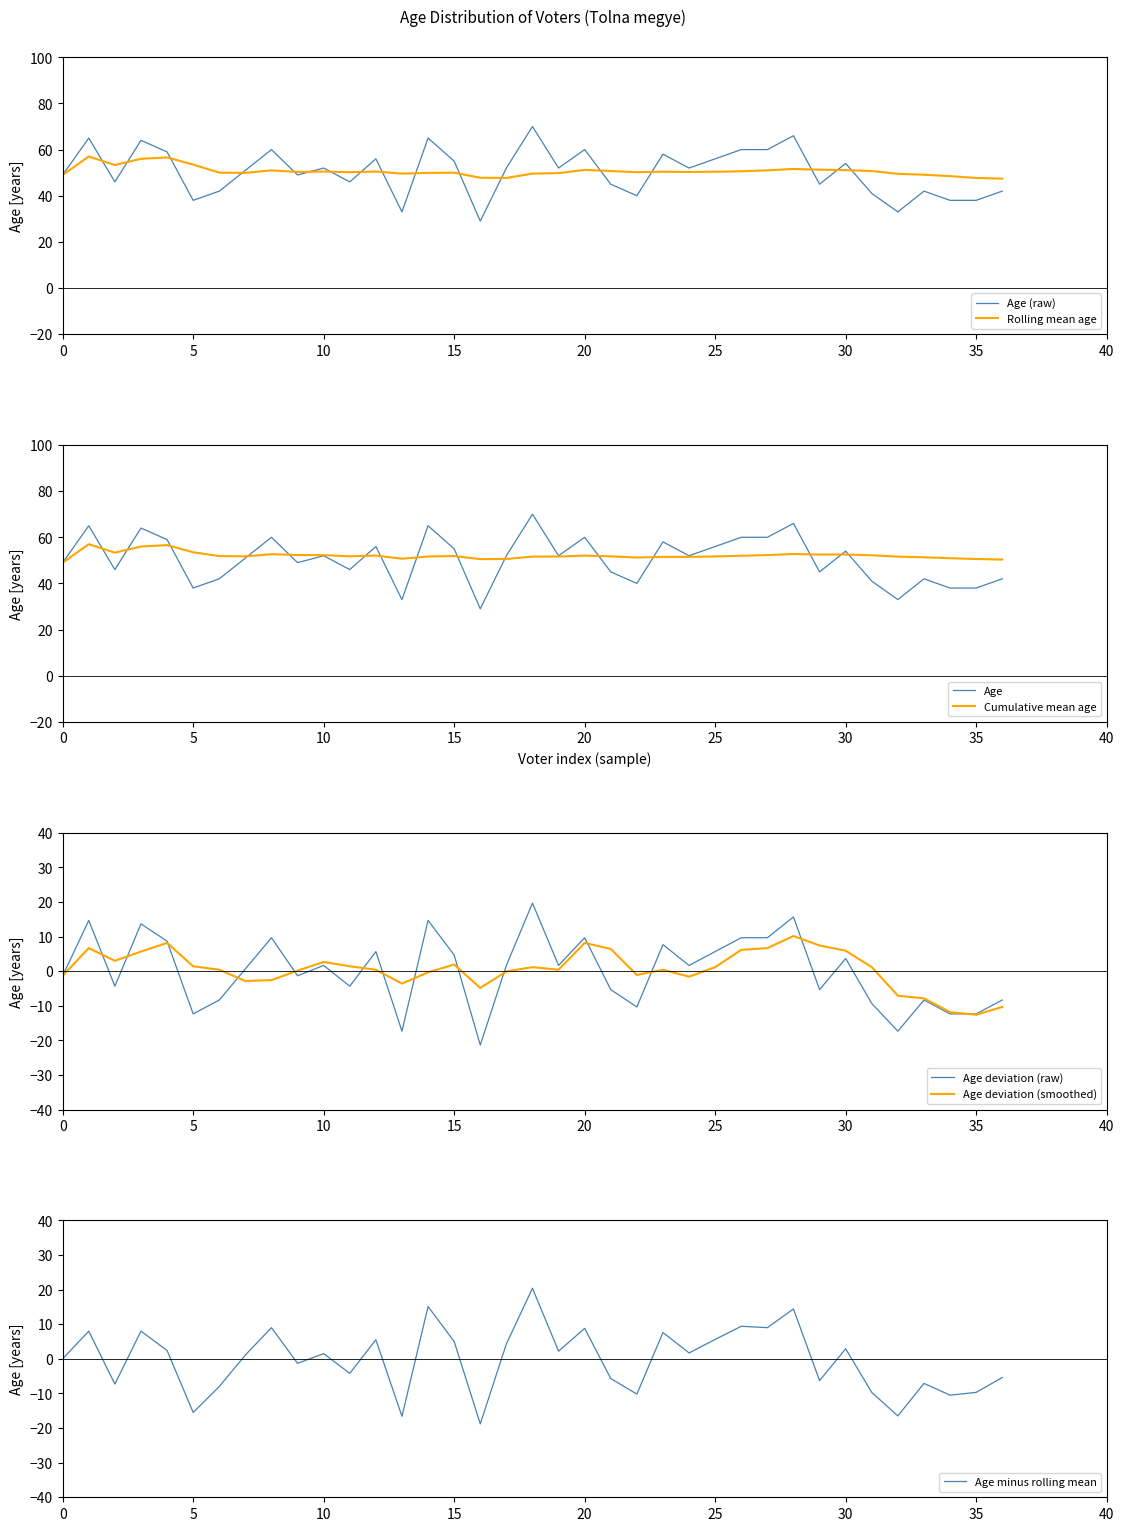

What is the highest value of the Age (raw) series?

70.0